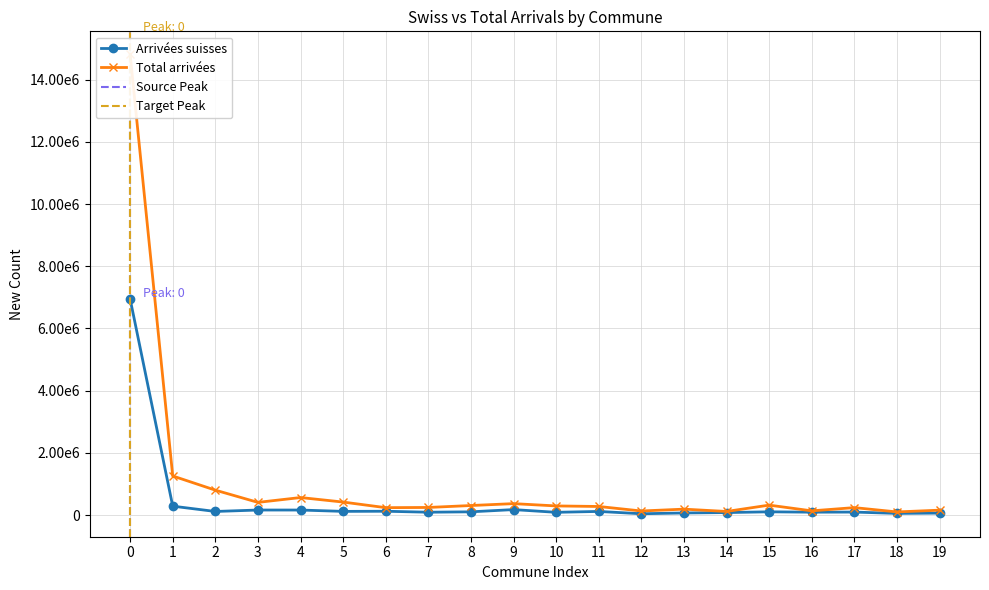

What are all the series names shown in the legend?

Arrivées suisses, Total arrivées